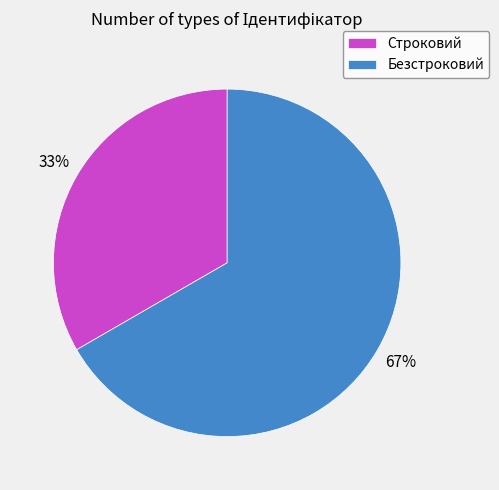

Which has a higher value, Безстроковий or Строковий?

Безстроковий